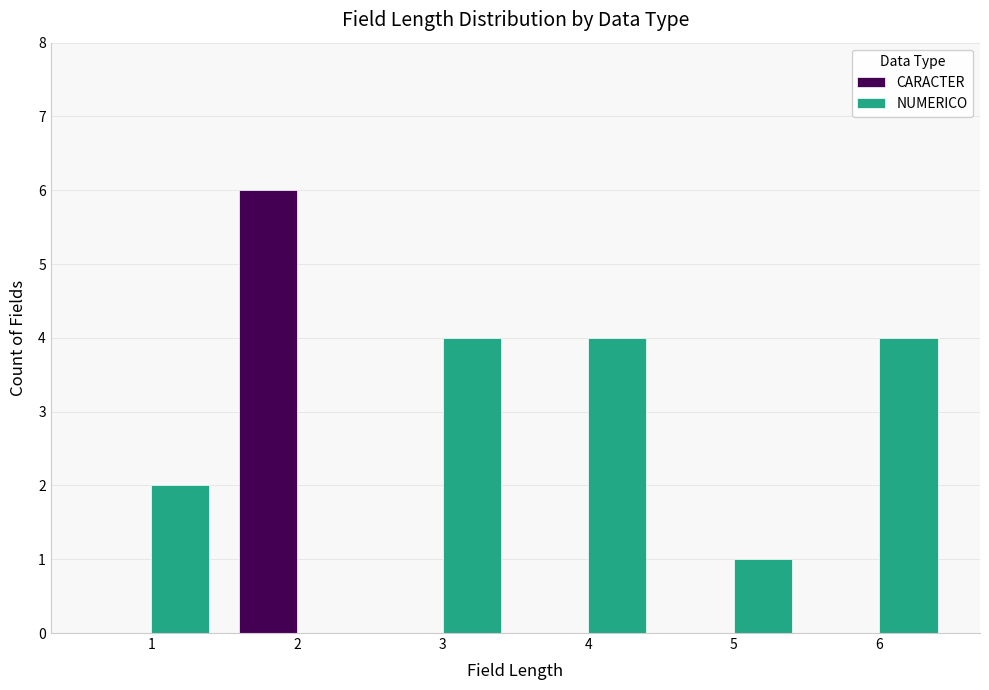

Between 5 and 6, which series saw the biggest shift?

NUMERICO